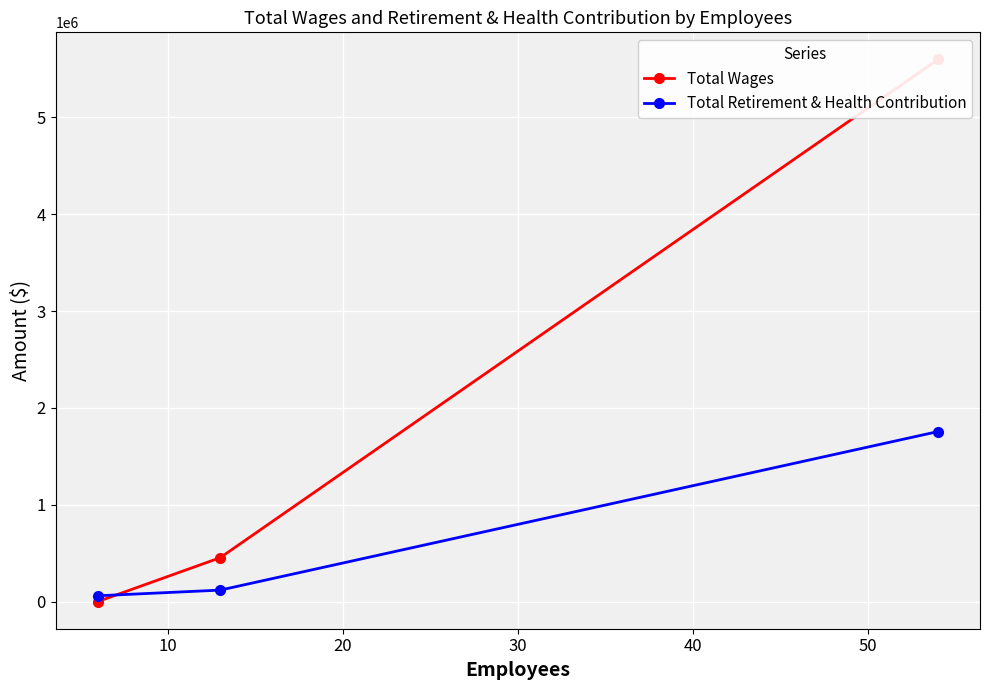

Rank the series by their maximum value, from highest to lowest.

Total Wages, Total Retirement & Health Contribution